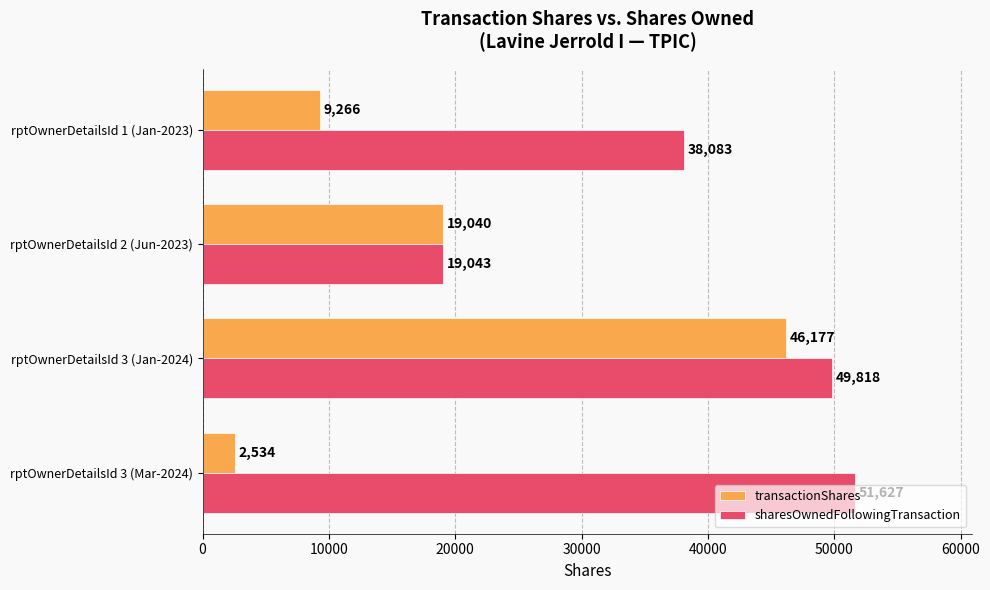

Which series has the widest spread of values?

transactionShares